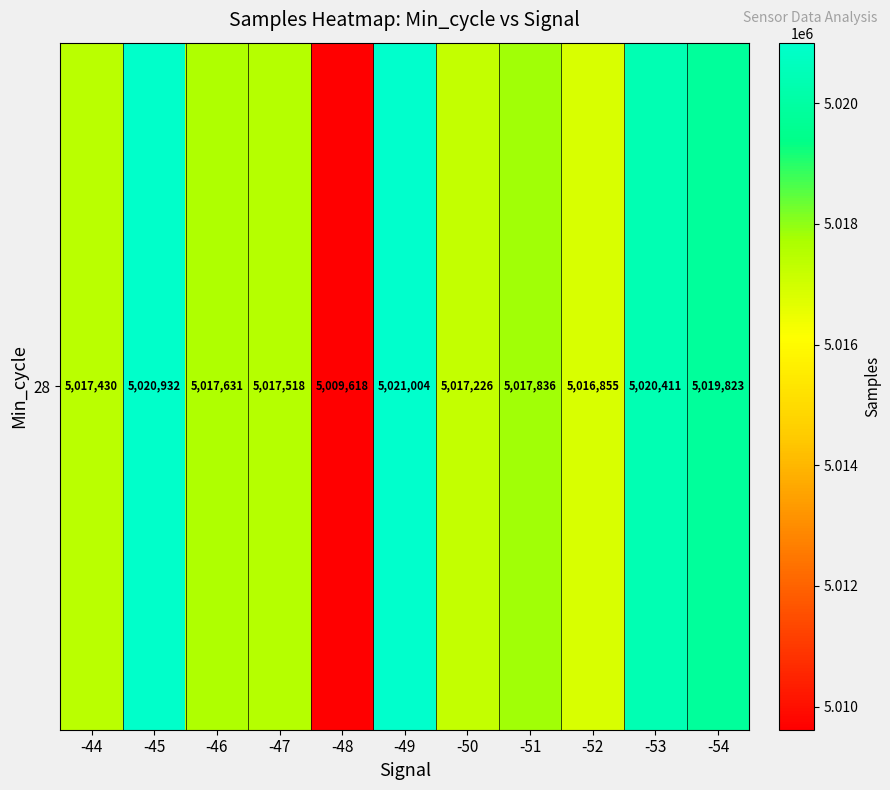

Rank the categories by value from lowest to highest.

-48, -52, -50, -44, -47, -46, -51, -54, -53, -45, -49